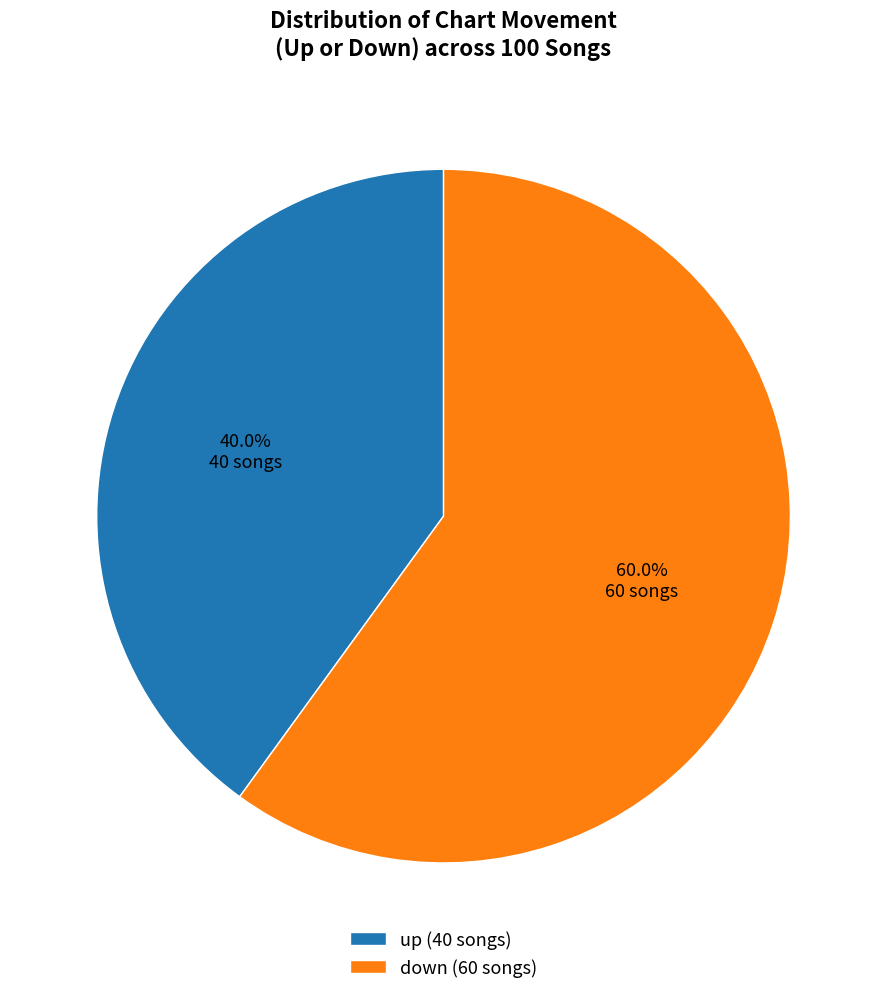

Is there any slice that represents more than half of the pie?

Yes